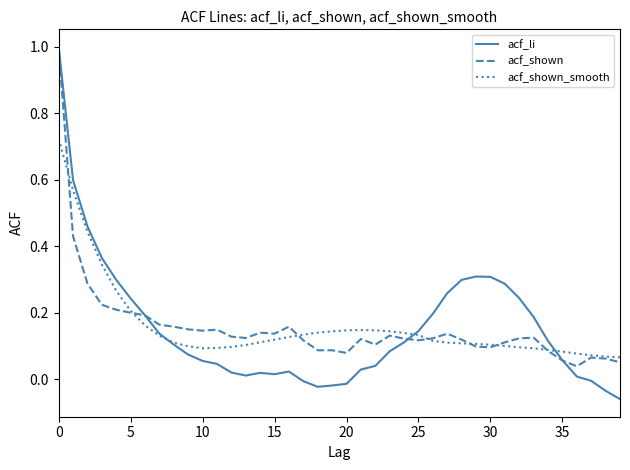

What is the highest value of the acf_shown series?

1.0